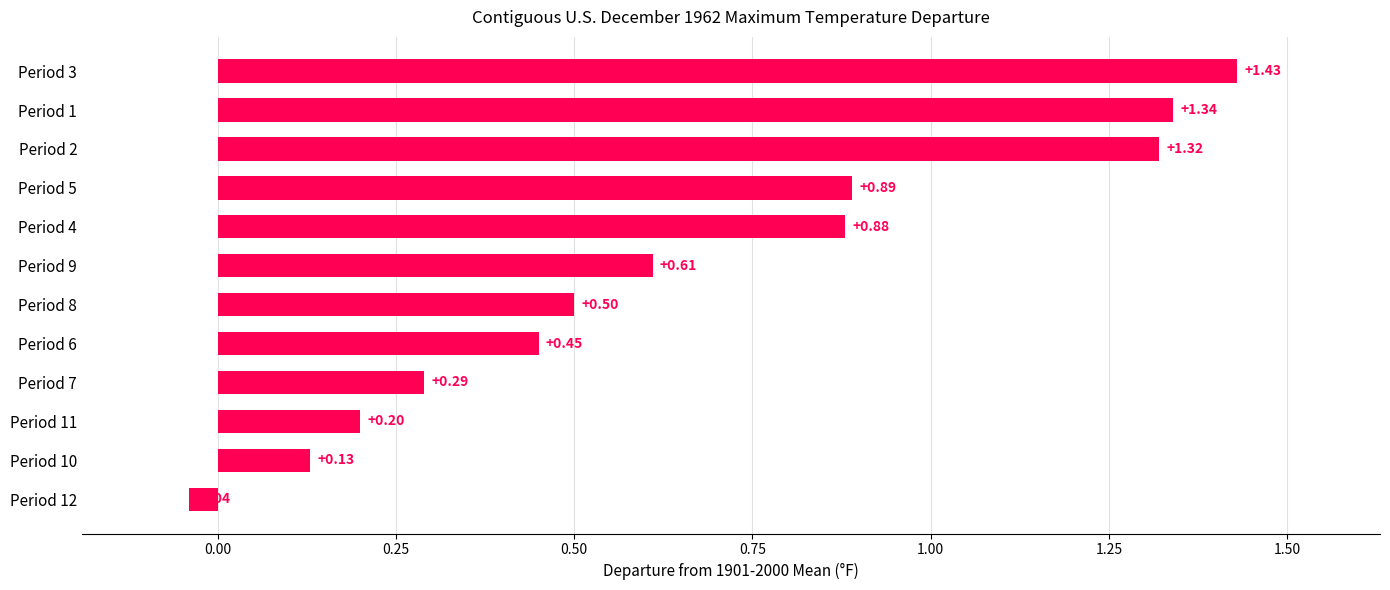

What is the change in value from Period 10 to Period 6?

+0.3